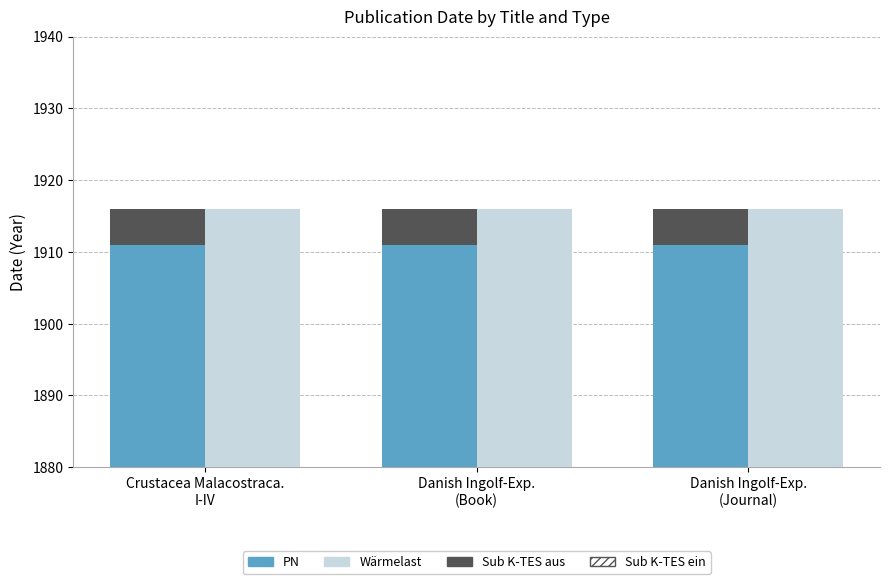

At which category is the sum across all series the highest?

Crustacea Malacostraca.
I-IV